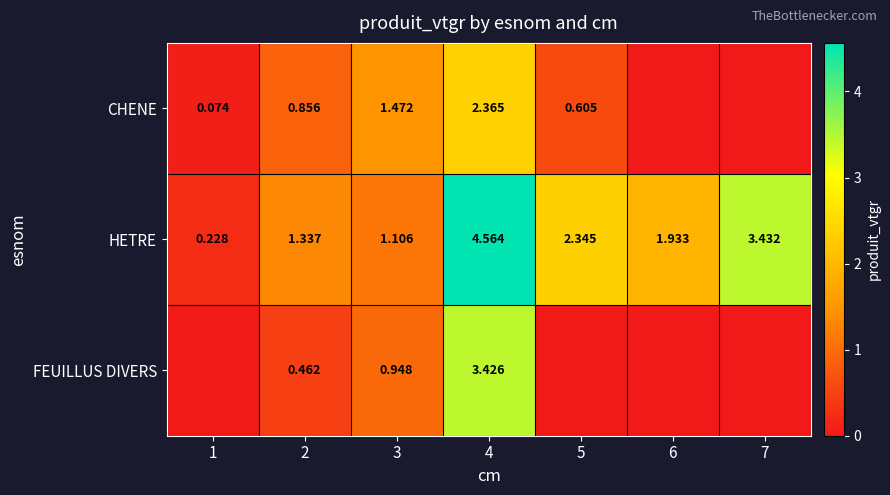

At 4, list the series in order from smallest to largest.

CHENE, FEUILLUS DIVERS, HETRE